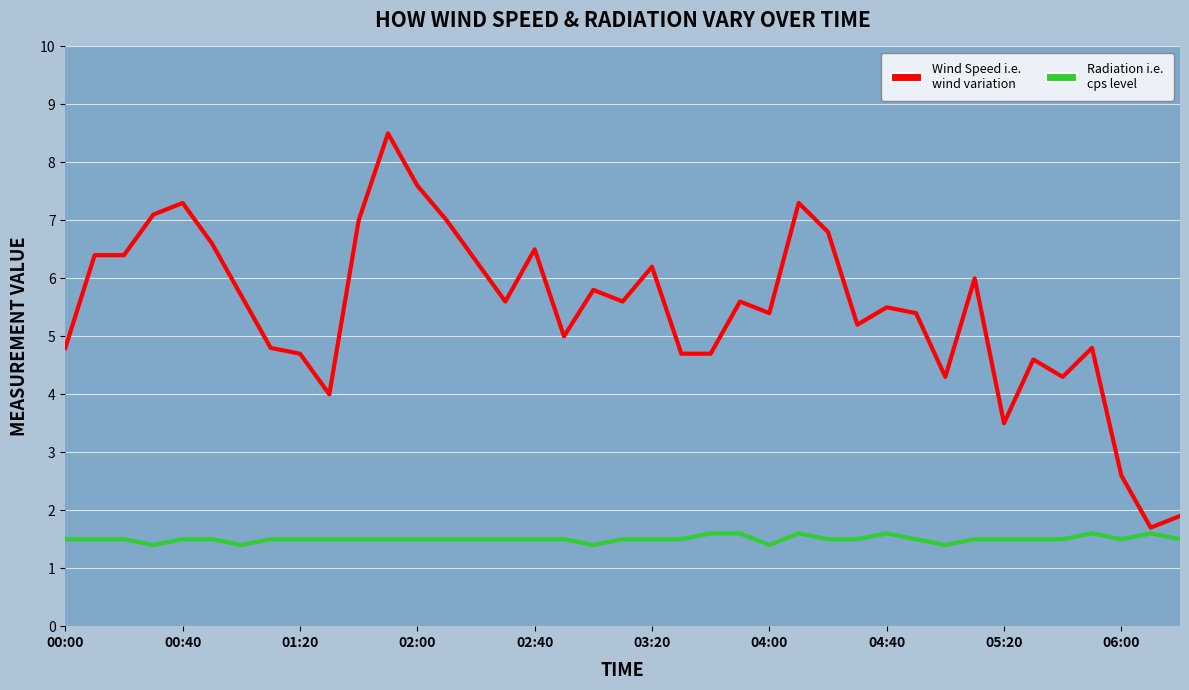

How many lines are shown in the chart?

2